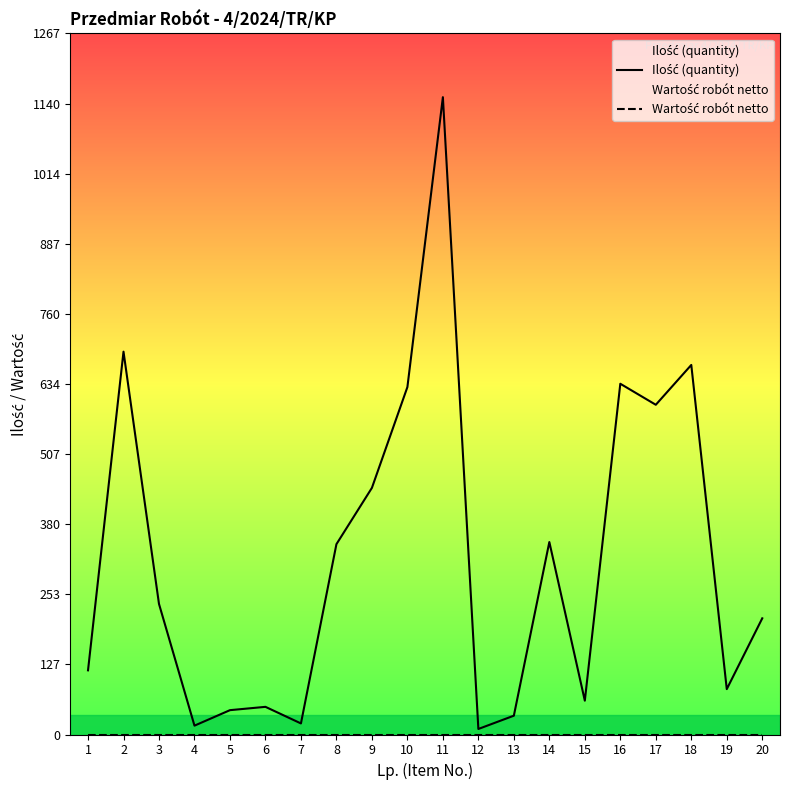

Between 3 and 14, which is larger?

14